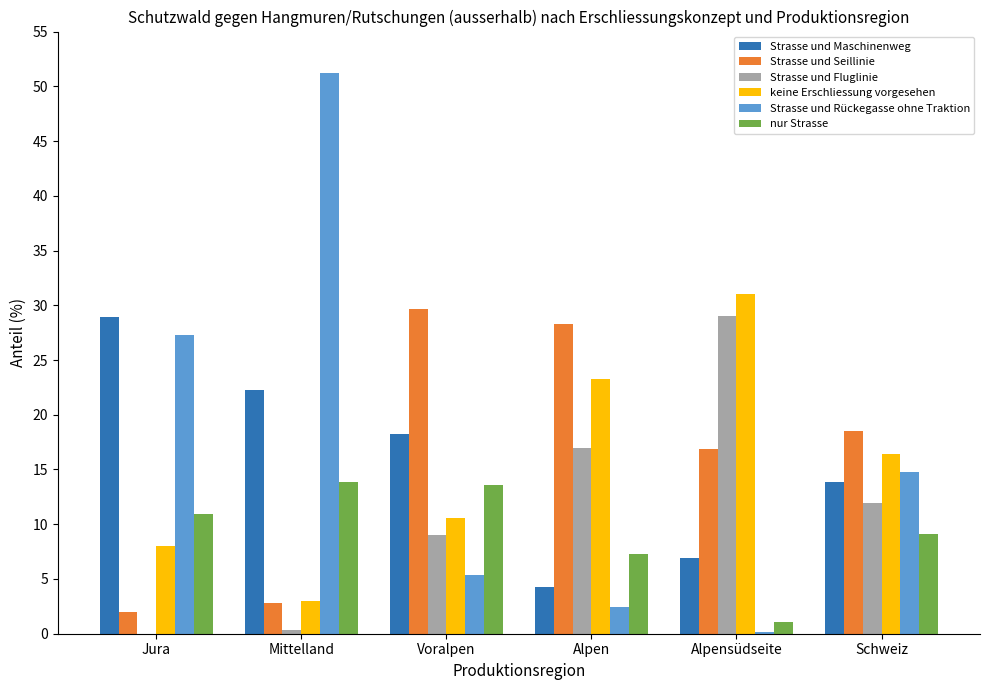

Which label corresponds to the largest value in the chart?

Mittelland